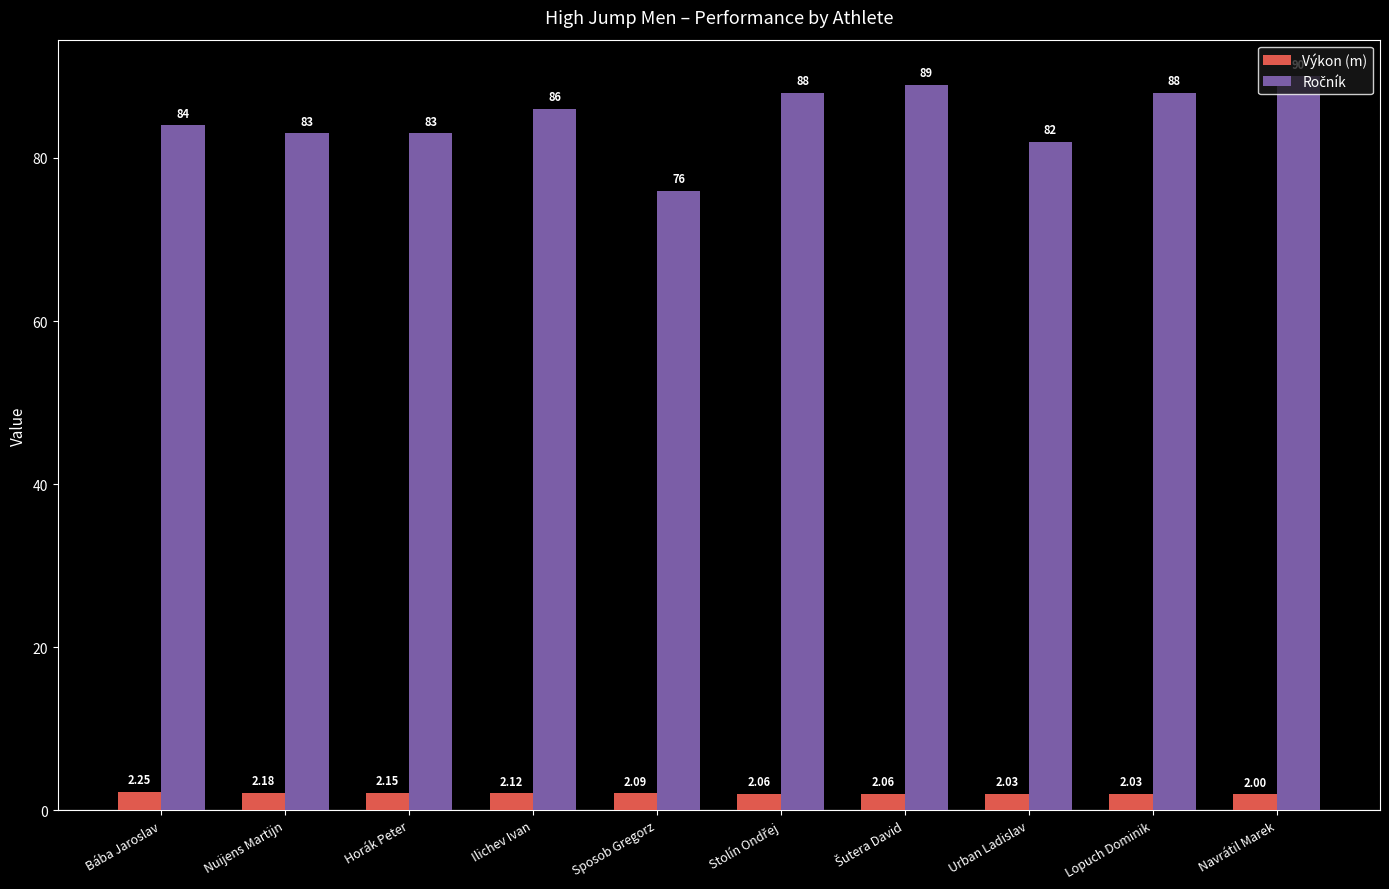

At which category is the sum across all series the highest?

Navrátil Marek